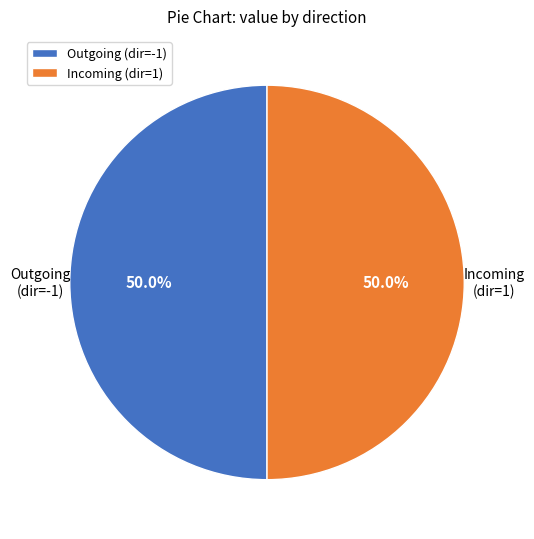

What is the total percentage of Outgoing (dir=-1) and Incoming (dir=1)?

100.0%